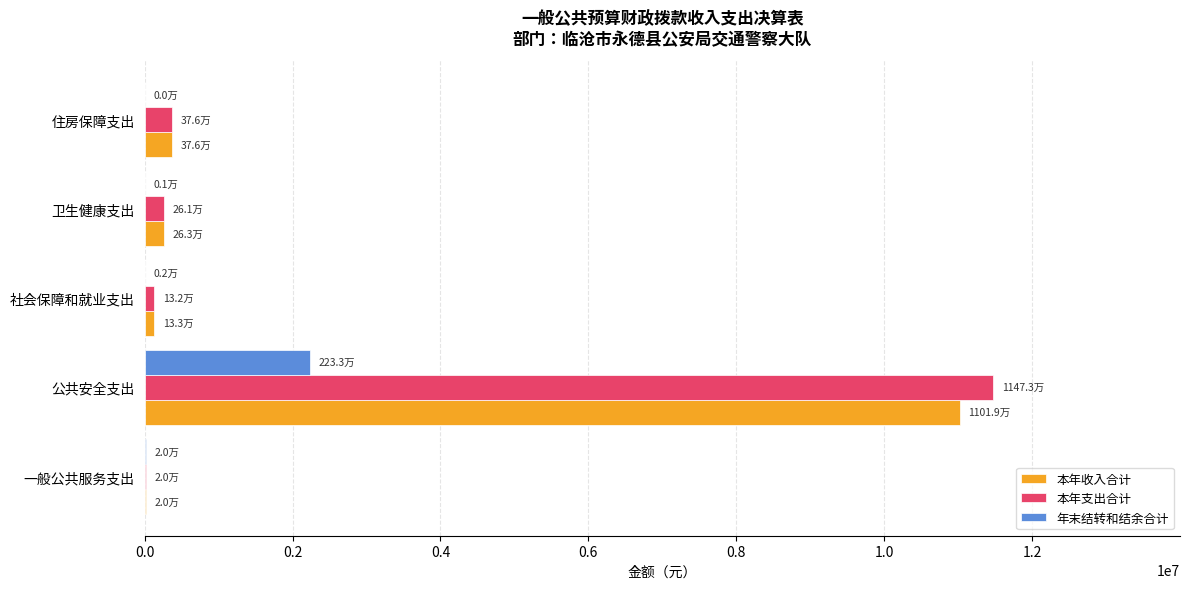

Which series changed the most between 公共安全支出 and 社会保障和就业支出?

本年支出合计